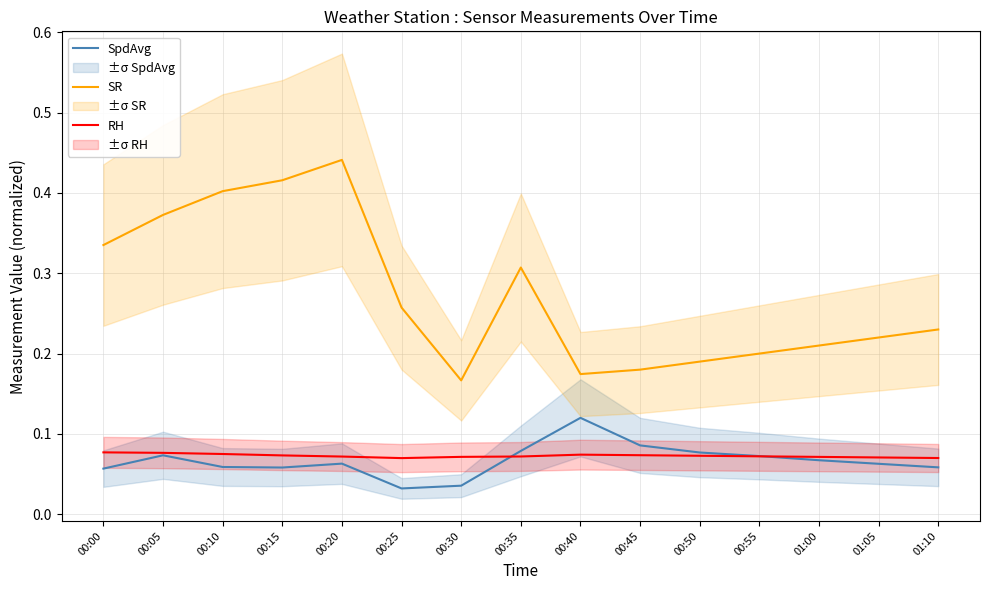

How many distinct data groups are displayed?

3